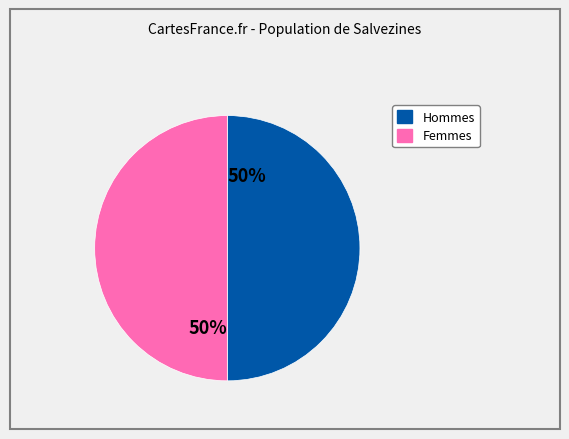

To the nearest percent, what is the average slice percentage?

50%